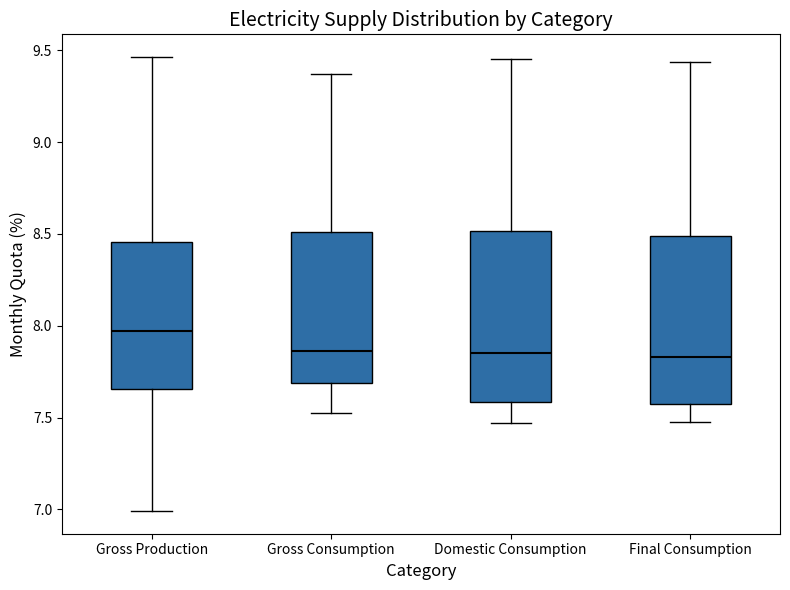

Reading left to right, read every box against the y-axis: the position of its median line, the range the box covers, and the ends of its whiskers. The values are not printed on the chart, so give them approximately, as read against the axis.

Gross Production: median 7.95, box 7.65 to 8.45, whiskers 7.00 to 9.45
Gross Consumption: median 7.85, box 7.70 to 8.50, whiskers 7.50 to 9.35
Domestic Consumption: median 7.85, box 7.60 to 8.50, whiskers 7.45 to 9.45
Final Consumption: median 7.85, box 7.60 to 8.50, whiskers 7.50 to 9.45